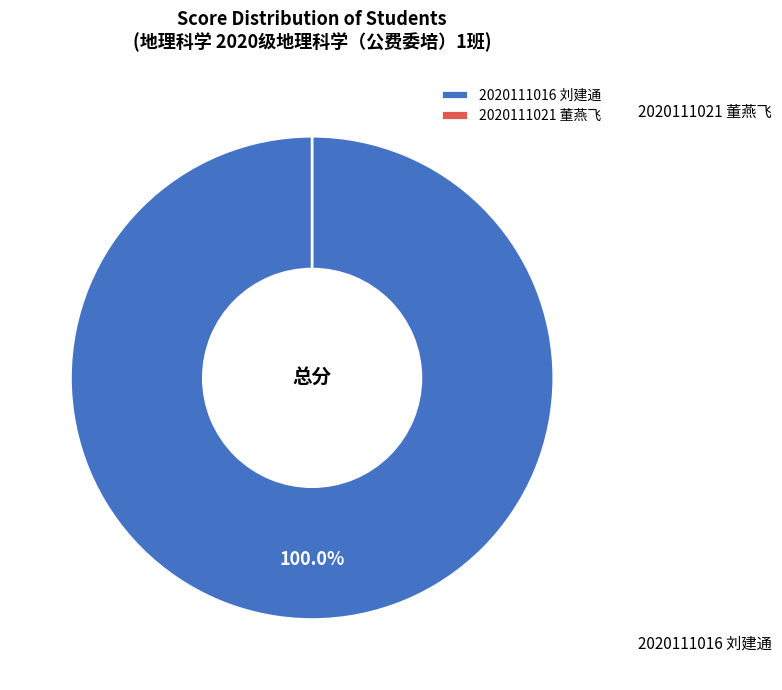

What is the change in value from 2020111016 刘建通 to 2020111021 董燕飞?

-36